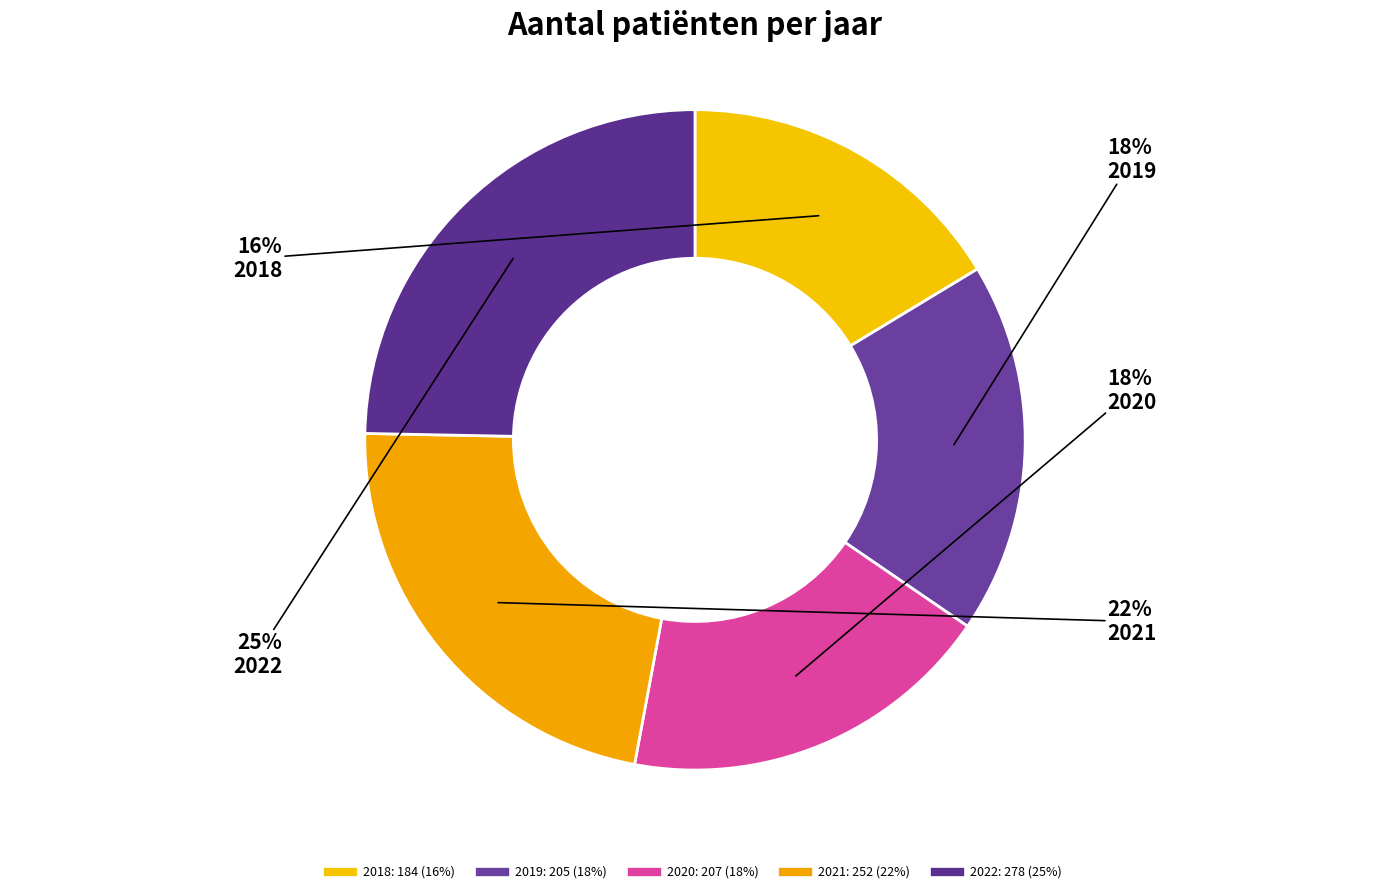

True or false: 2018 accounts for 26% of the total.

False